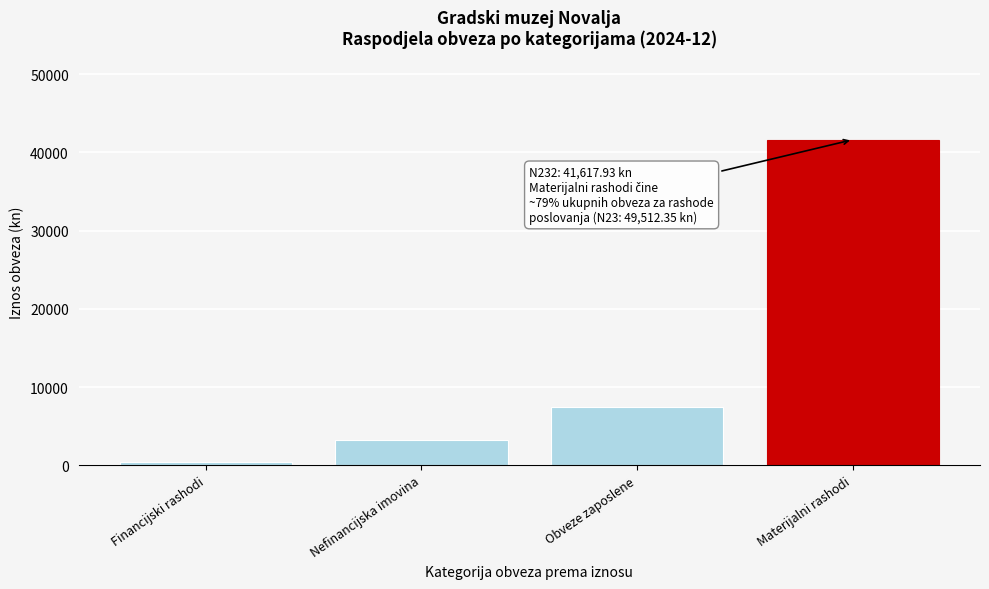

What is the label of the 4th bar from the right?

Financijski rashodi